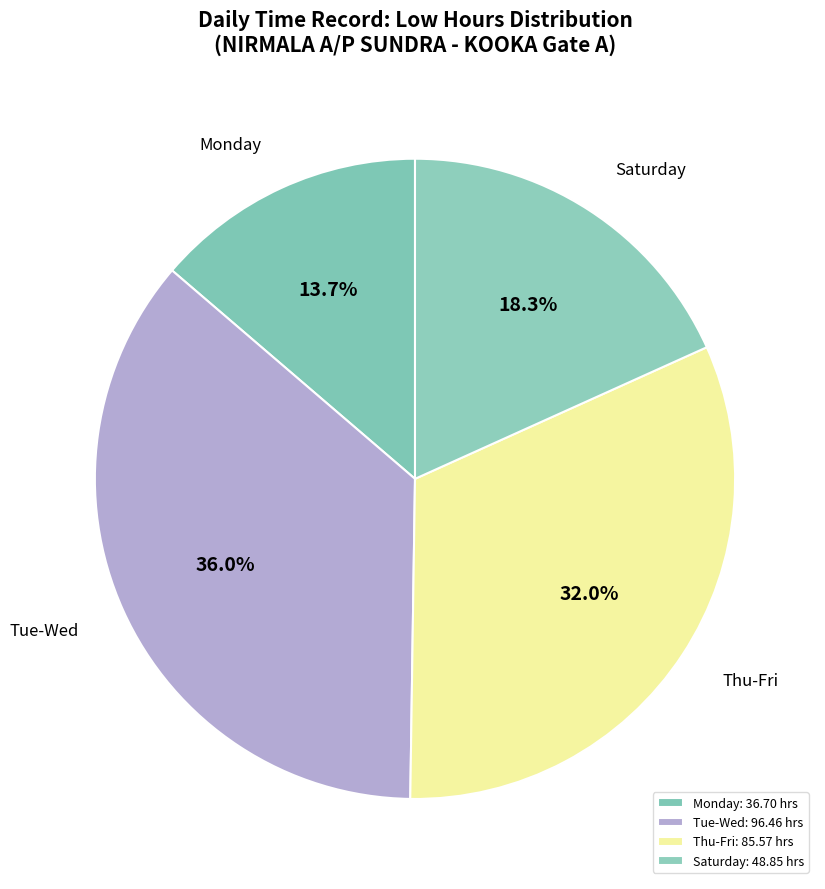

How many slices are in this pie chart?

4